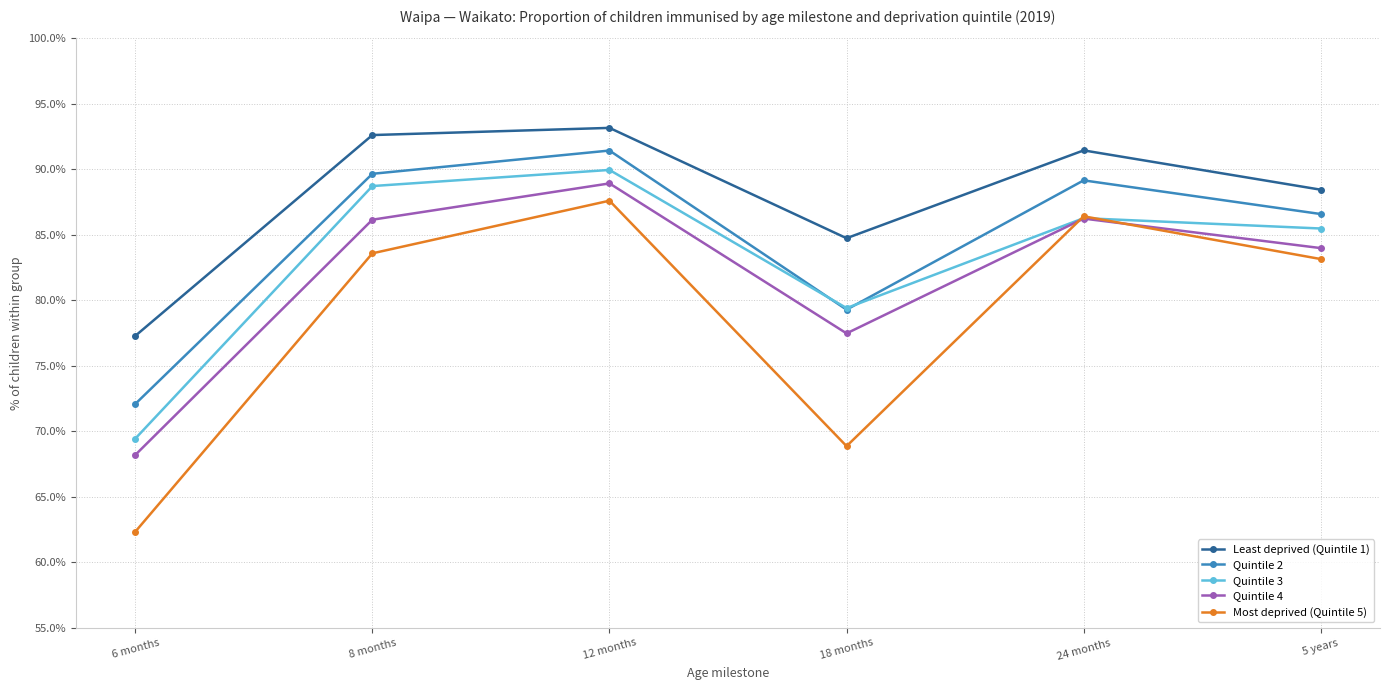

True or false: Quintile 2 has more than 1 points higher than both neighbors.

True